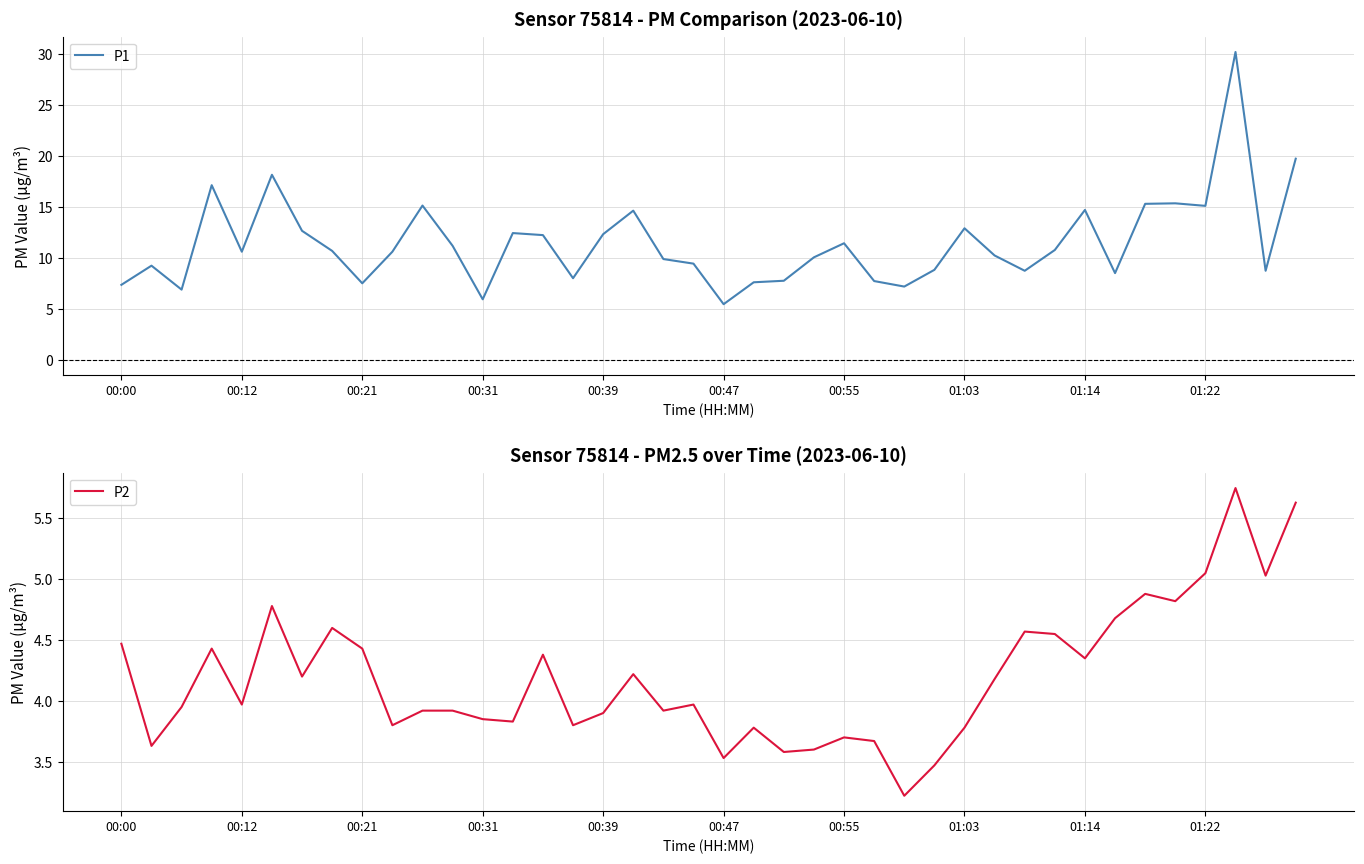

Is it true that P2 equals 1.3 at 00:39?

False